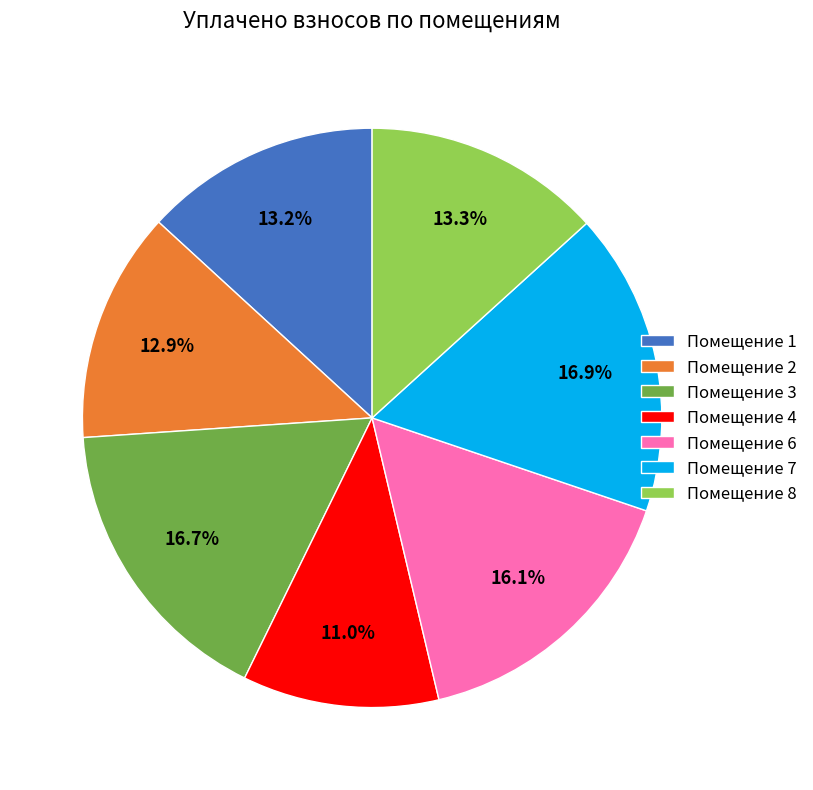

What portion of the pie excludes Помещение 4?

89.0%